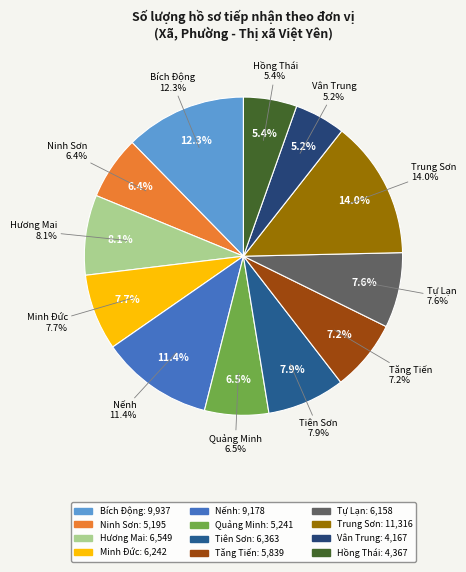

What portion of the pie excludes UBND phường Vân Trung?

94.8%